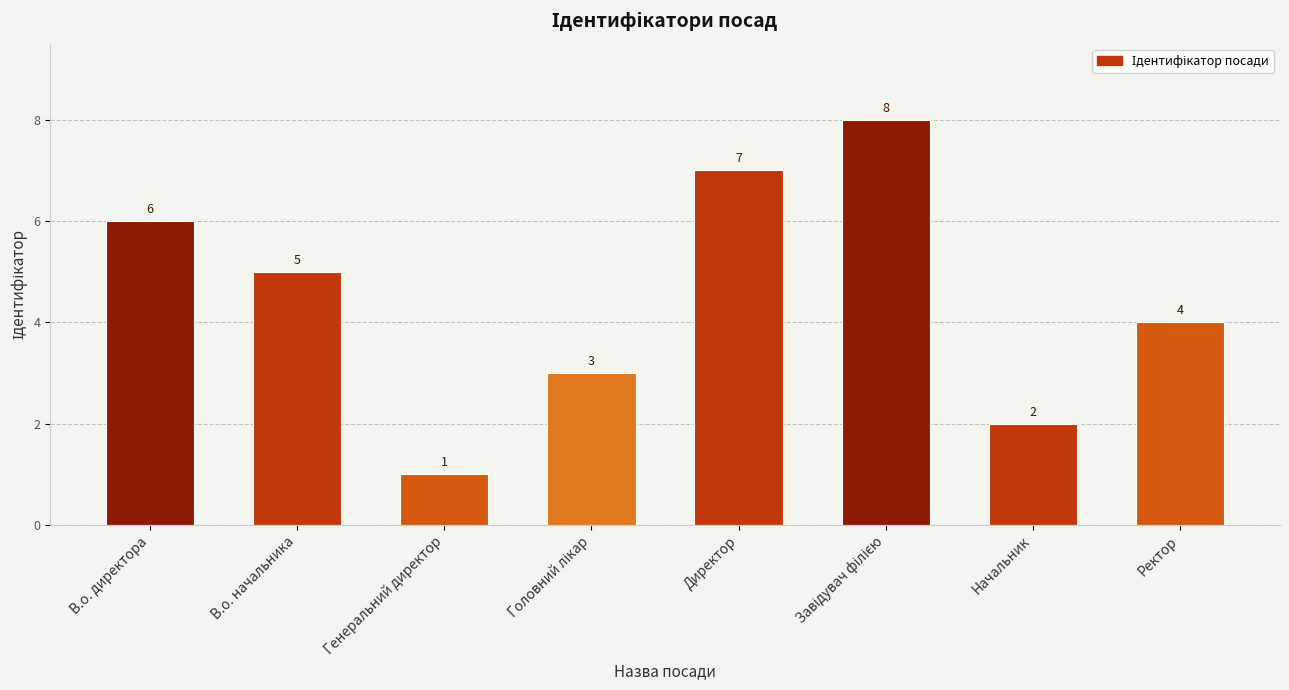

Reading left to right, what are all the values shown in this chart?

6	5	1	3	7	8	2	4